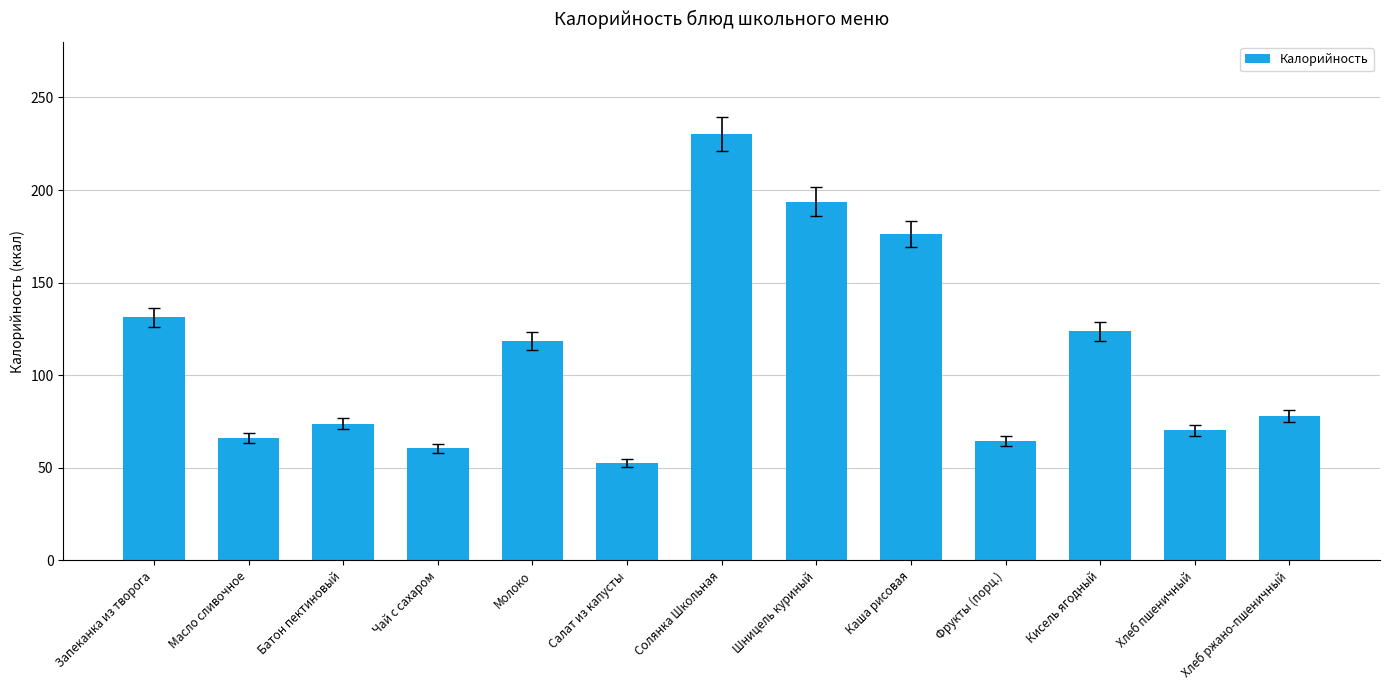

Which category has the lowest value across all series?

Салат из капусты